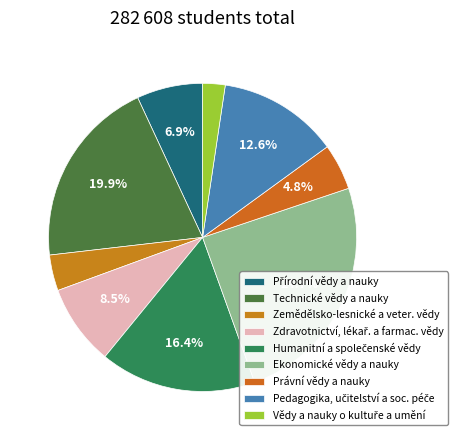

Which category has the biggest portion of the pie?

Ekonomické vědy a nauky